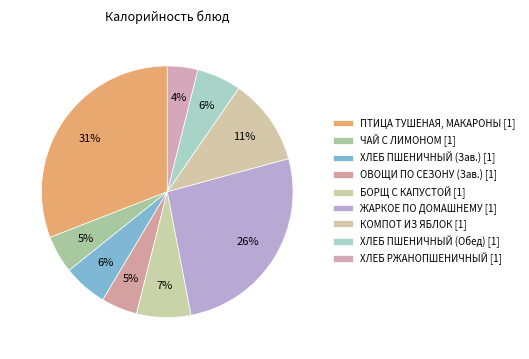

How many segments does this pie chart have?

9